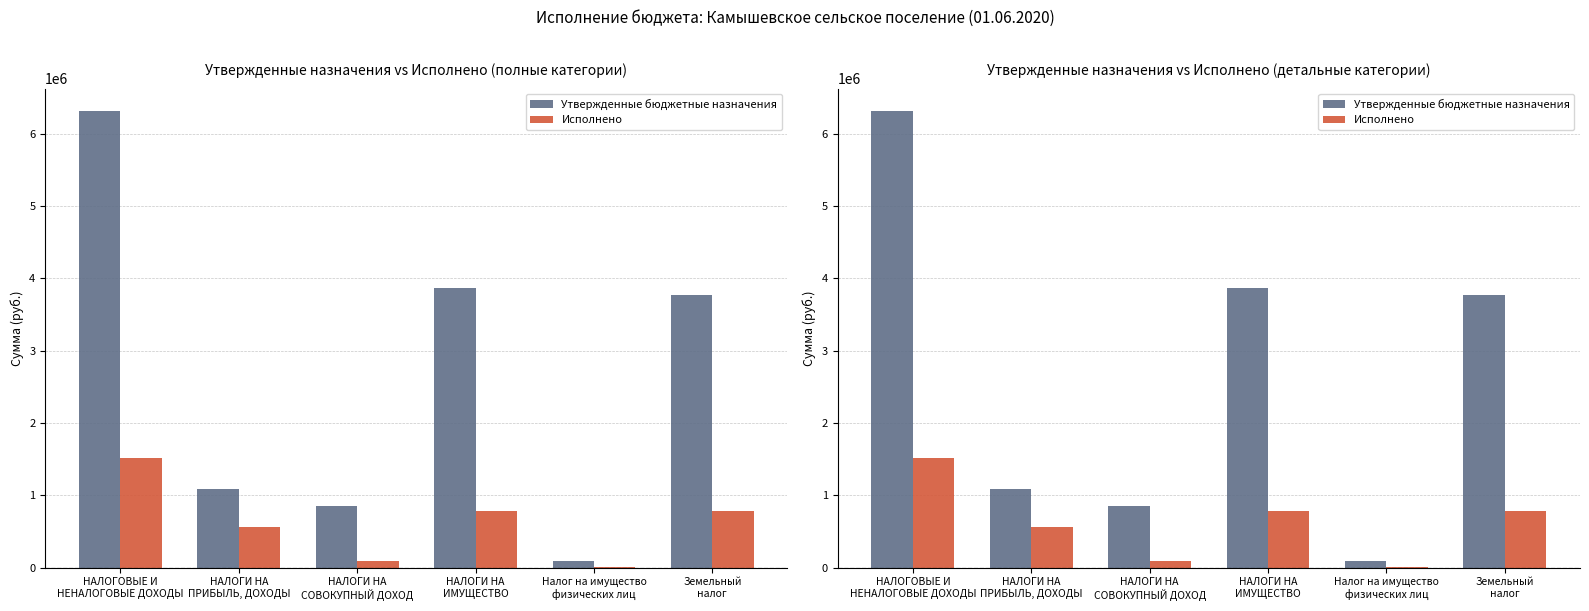

Reading left to right, extract all data points from this chart.

Утвержденные бюджетные назначения: НАЛОГОВЫЕ И
НЕНАЛОГОВЫЕ ДОХОДЫ=6306800.0	НАЛОГИ НА
ПРИБЫЛЬ, ДОХОДЫ=1080700.0	НАЛОГИ НА
СОВОКУПНЫЙ ДОХОД=855800.0	НАЛОГИ НА
ИМУЩЕСТВО=3866300.0	Налог на имущество
физических лиц=94200.0	Земельный
налог=3772100.0
Исполнено: НАЛОГОВЫЕ И
НЕНАЛОГОВЫЕ ДОХОДЫ=1507698.5	НАЛОГИ НА
ПРИБЫЛЬ, ДОХОДЫ=562815.7	НАЛОГИ НА
СОВОКУПНЫЙ ДОХОД=86927.1	НАЛОГИ НА
ИМУЩЕСТВО=780767.4	Налог на имущество
физических лиц=5352.8	Земельный
налог=775414.6